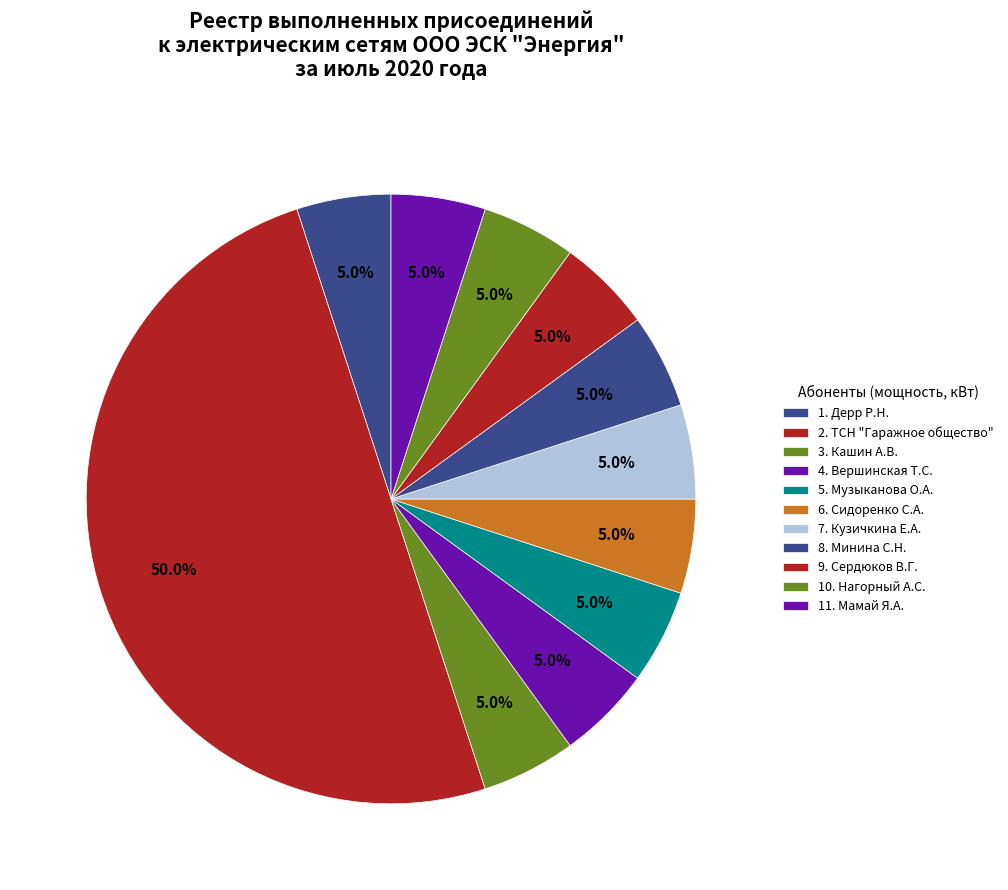

Is there a majority slice in this chart?

No